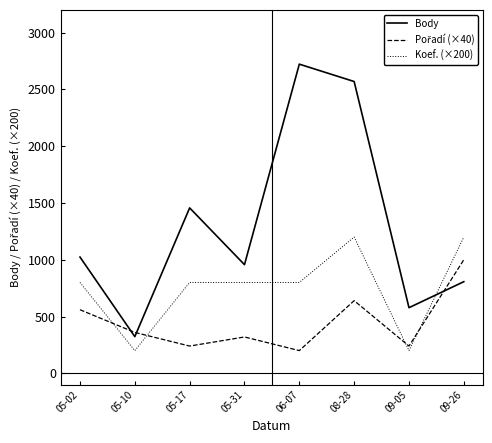

Which series has the widest spread of values?

Body